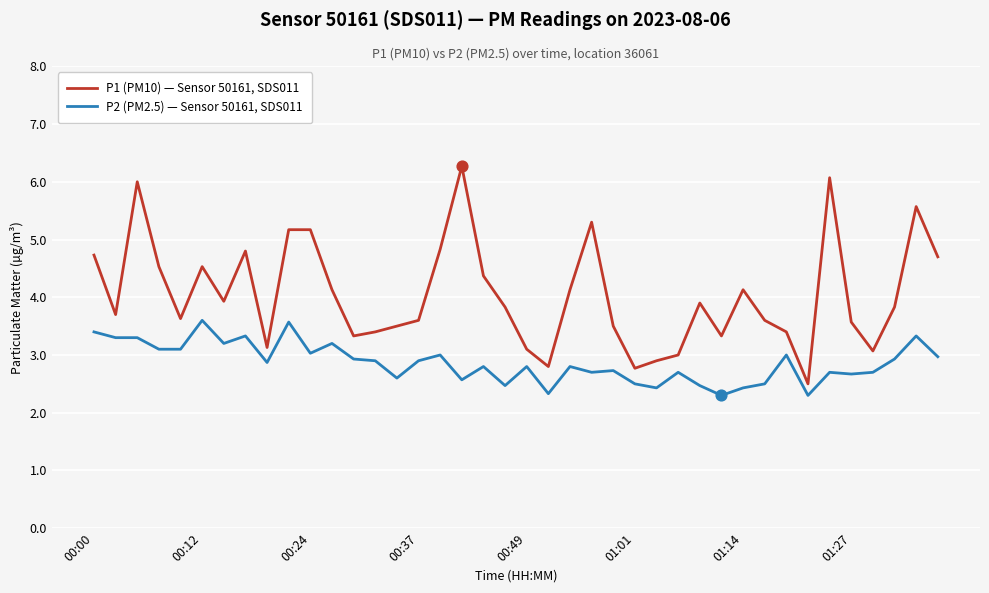

Which series has the widest spread of values?

P1 (PM10) — Sensor 50161, SDS011